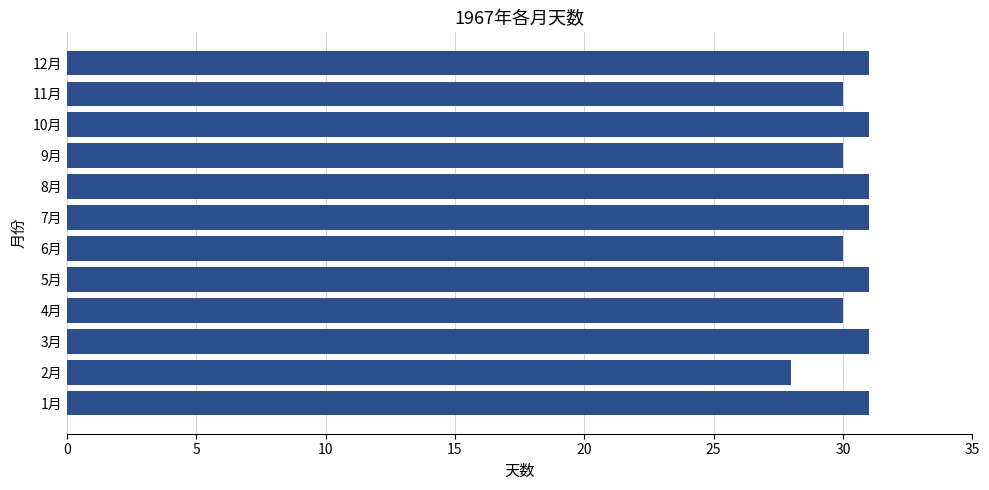

Reading top to bottom, list all the values displayed in this chart.

31	30	31	30	31	31	30	31	30	31	28	31